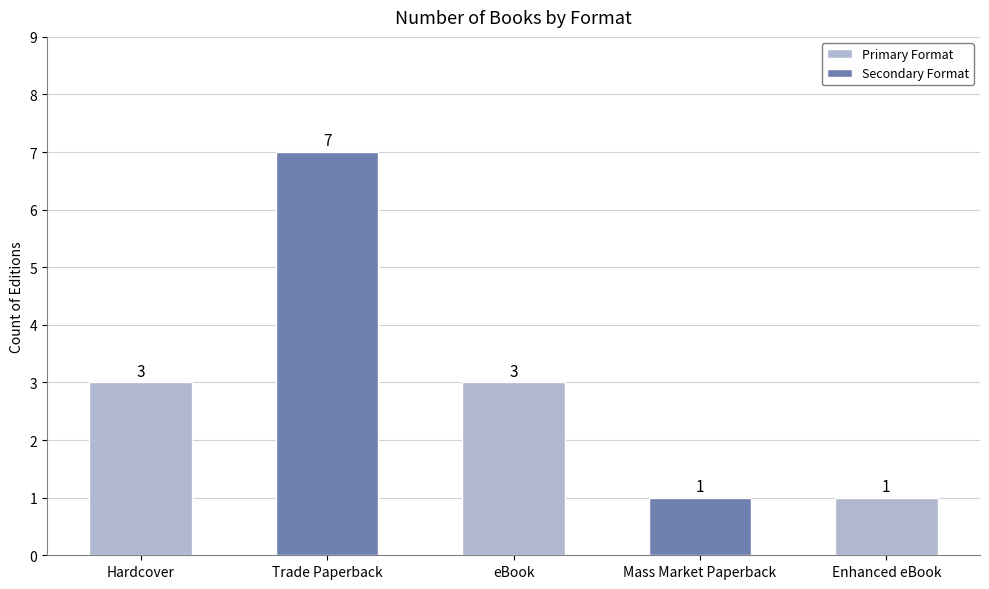

Does the chart contain any negative values?

No